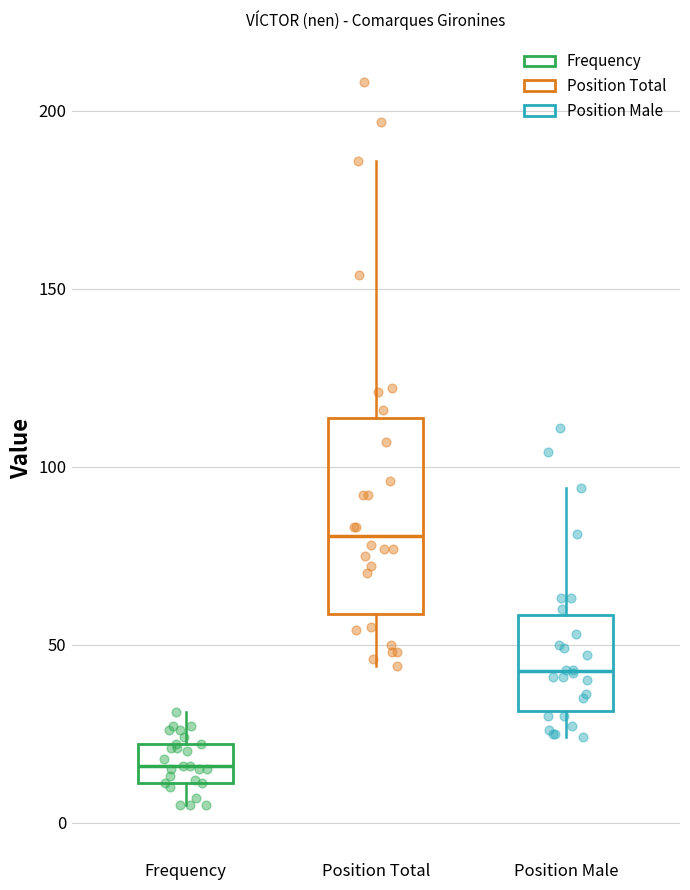

Where does the median line of the box for Position Male sit on the y-axis? The values are not printed on the chart, so give them approximately, as read against the axis.

45